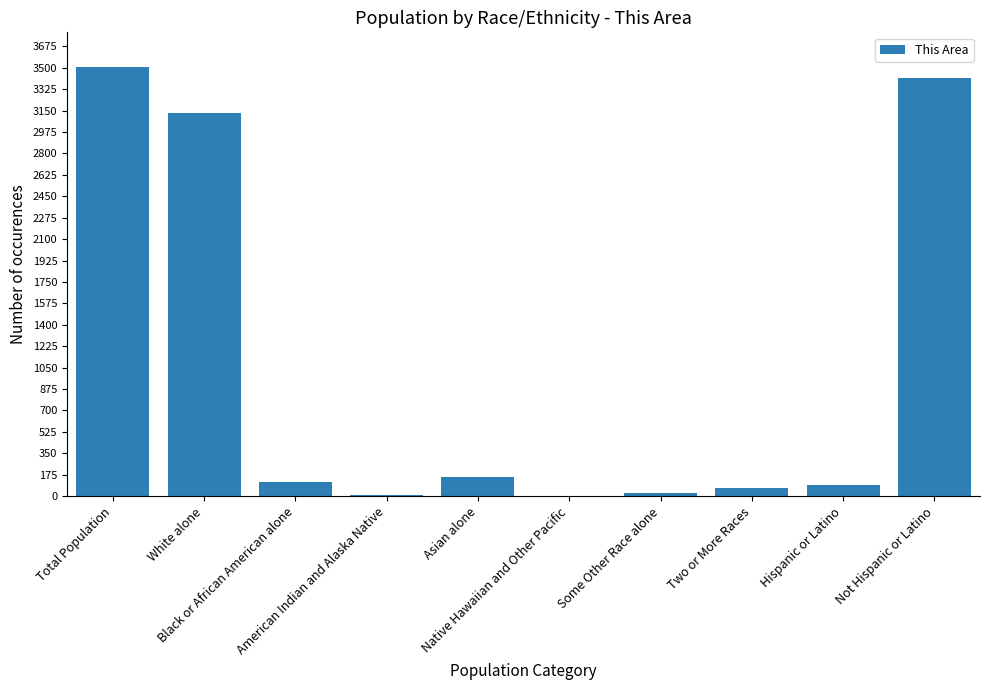

What is the maximum value shown in the chart?

3509